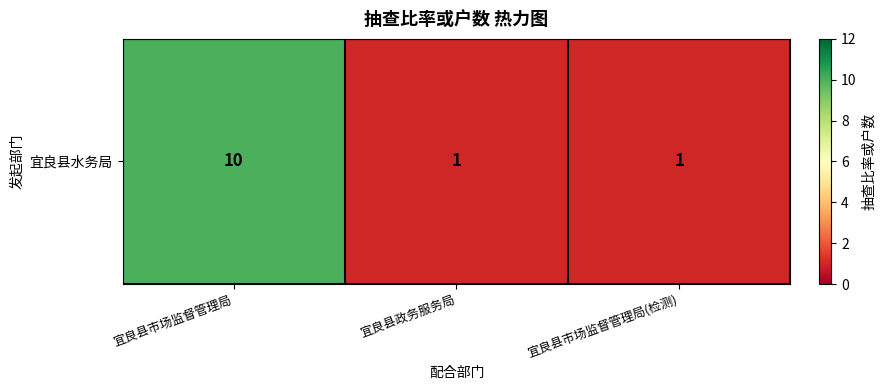

Reading left to right, what are all the values shown in this chart?

宜良县市场监督管理局=10	宜良县政务服务局=1	宜良县市场监督管理局(检测)=1